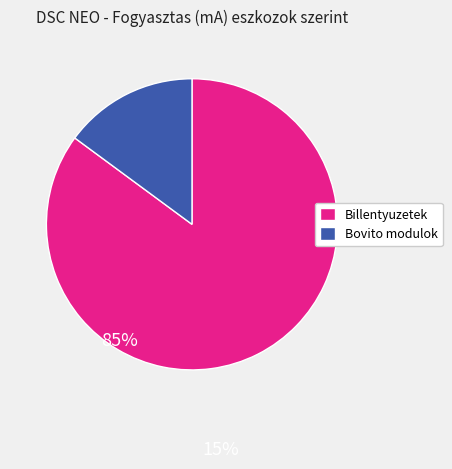

Does any single category account for the majority?

Yes